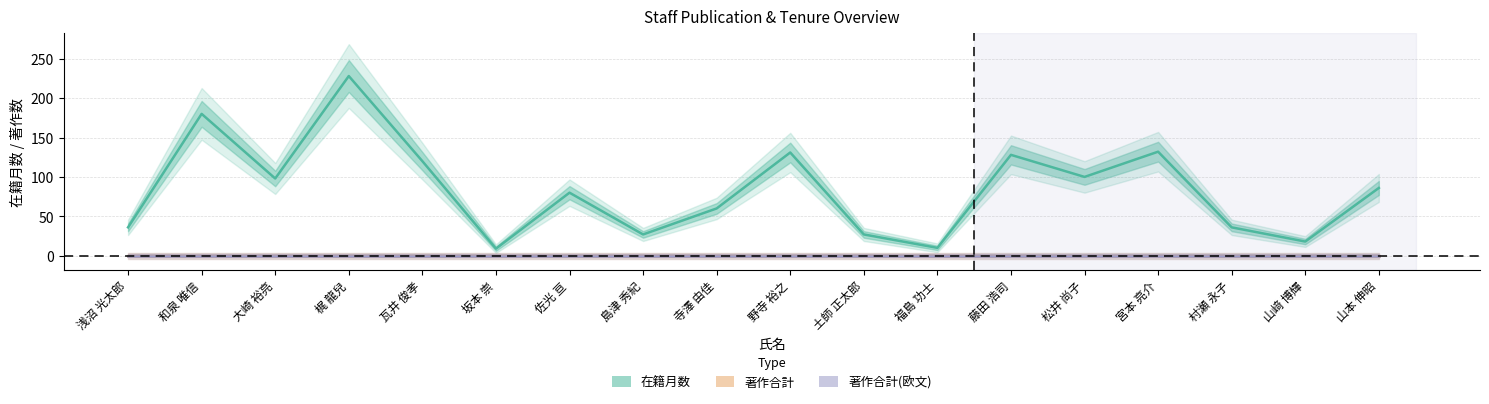

What is the total value across all series at 大崎 裕亮?

98